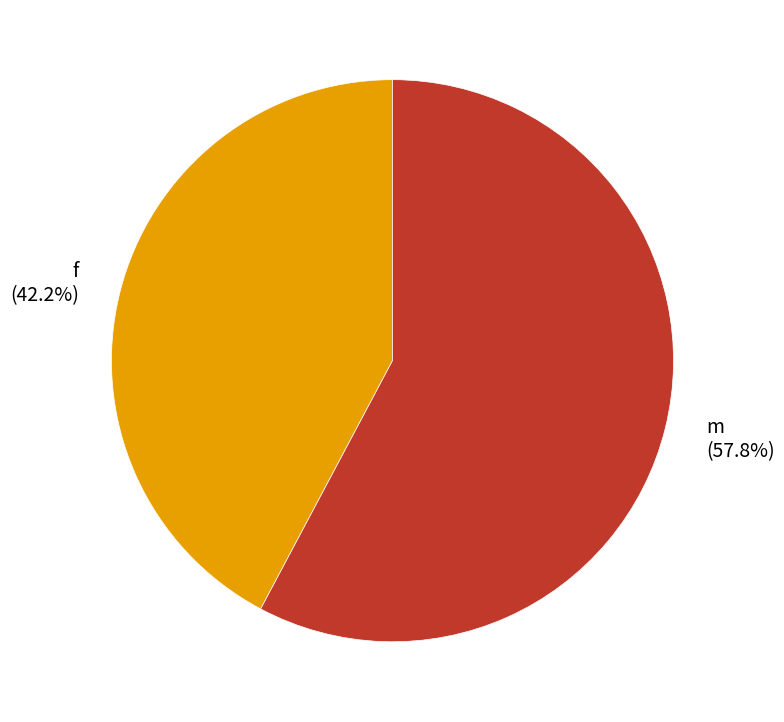

How many slices are in this pie chart?

2